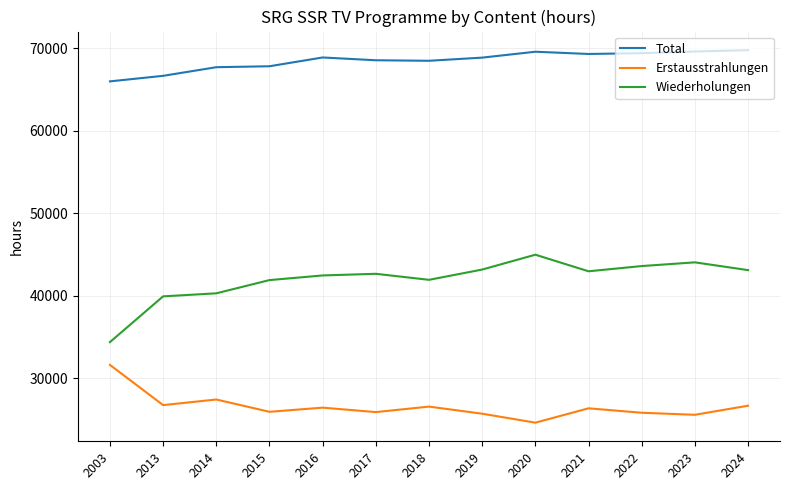

List the series in order of their overall mean, highest first.

Total, Wiederholungen, Erstausstrahlungen